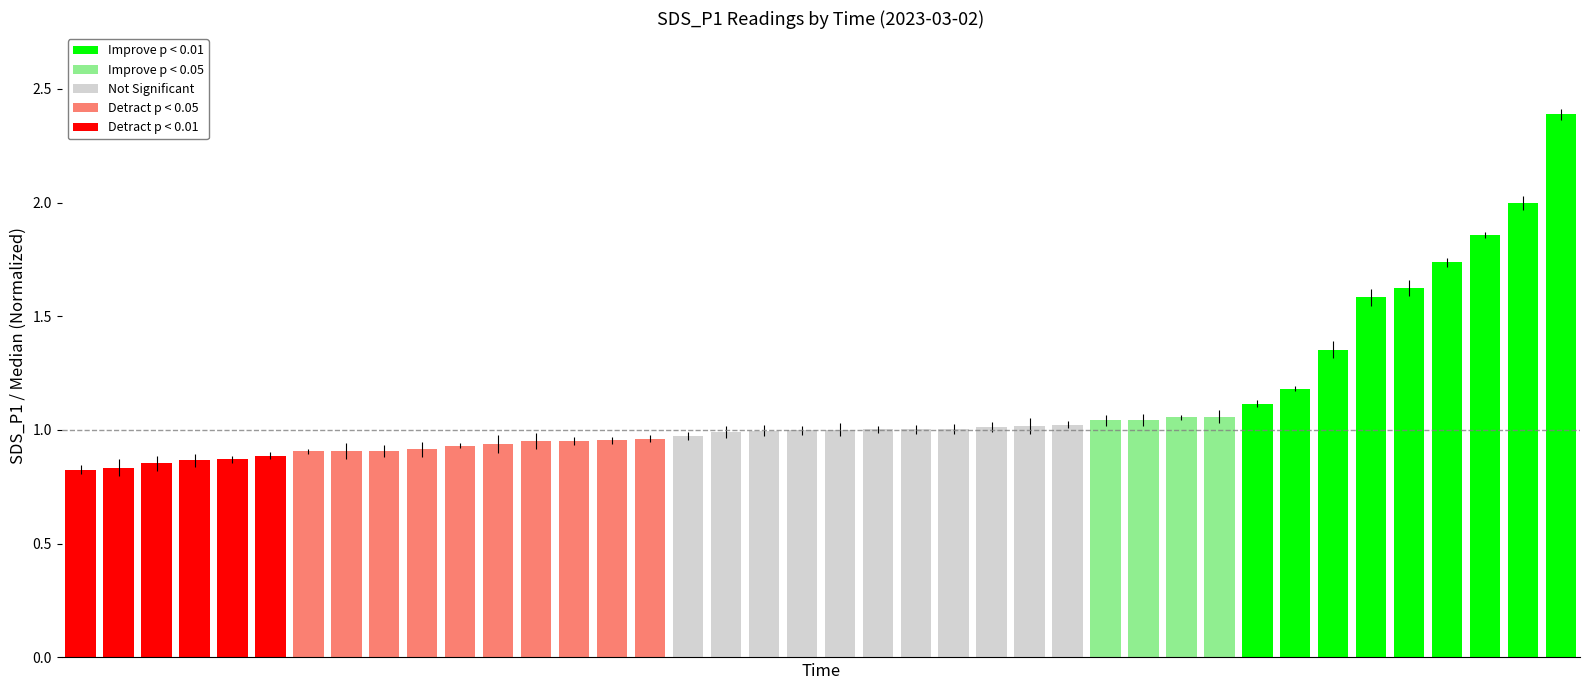

How many bars are there in total?

40